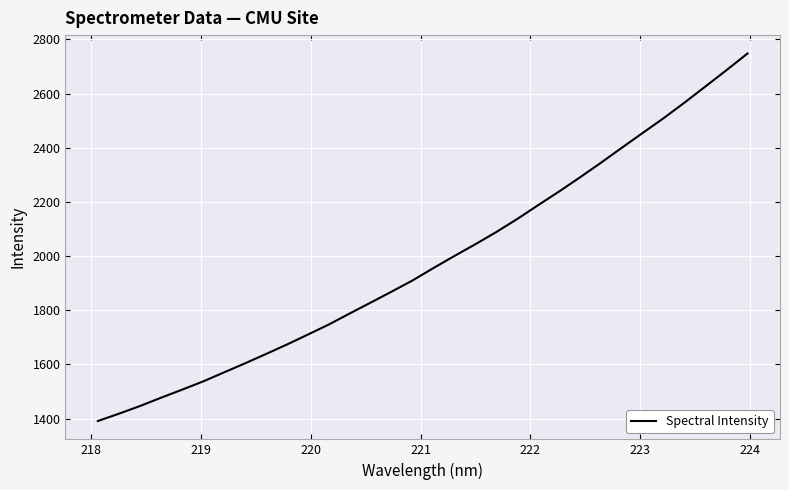

What is the maximum value shown in the chart?

2747.8